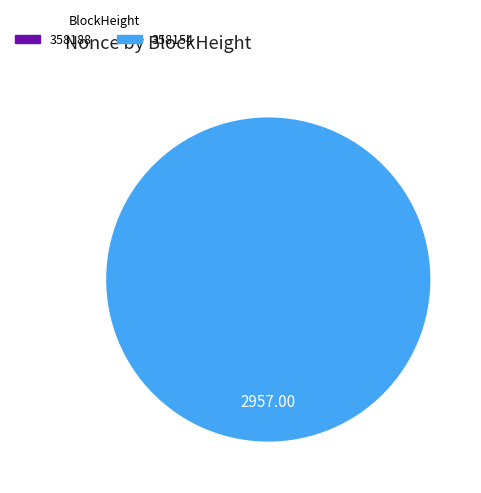

Which category has the smallest portion of the pie?

358188